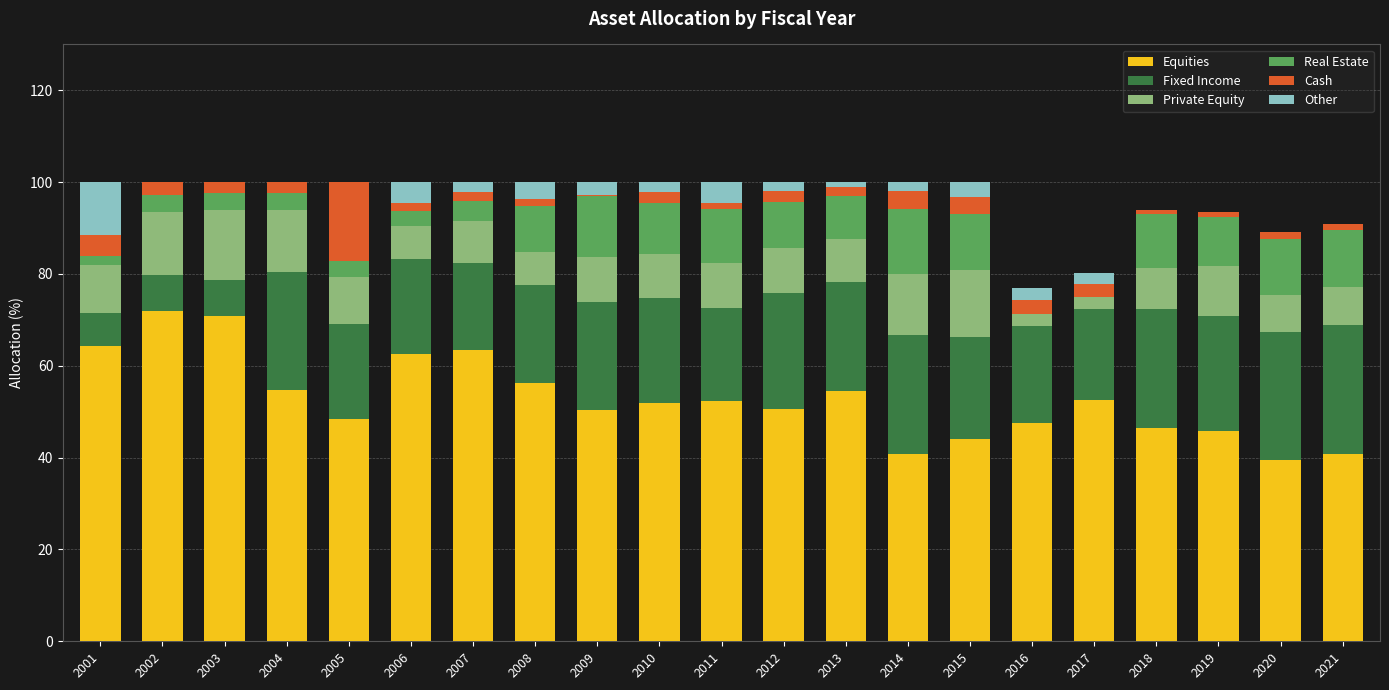

Does the chart contain stacked bars?

Yes